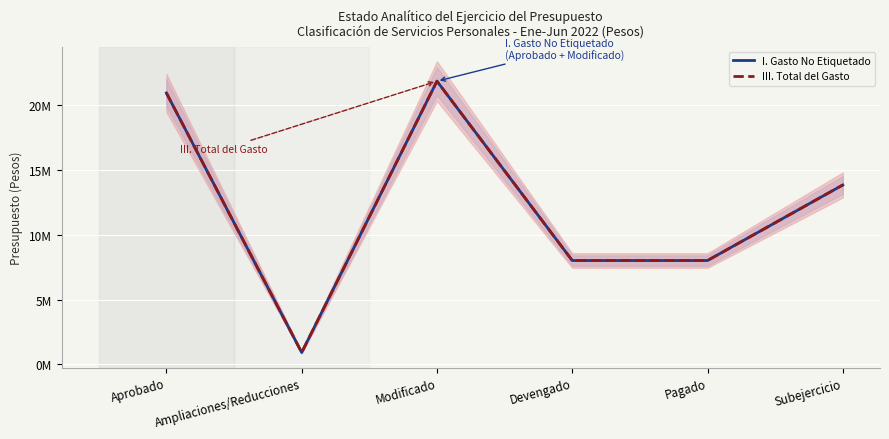

At which category does III. Total del Gasto reach its first local peak?

Modificado